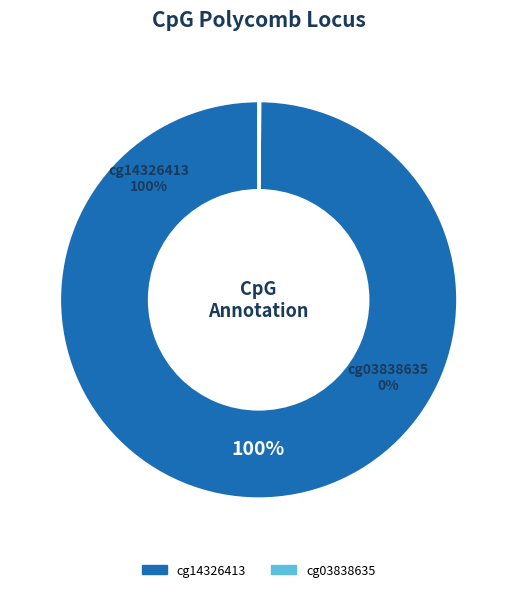

Combined, do cg14326413 and cg03838635 account for over 50%?

Yes